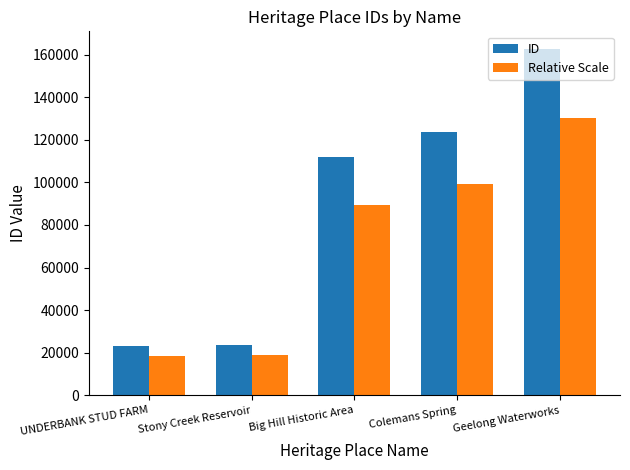

What position from the right is Stony Creek Reservoir?

4